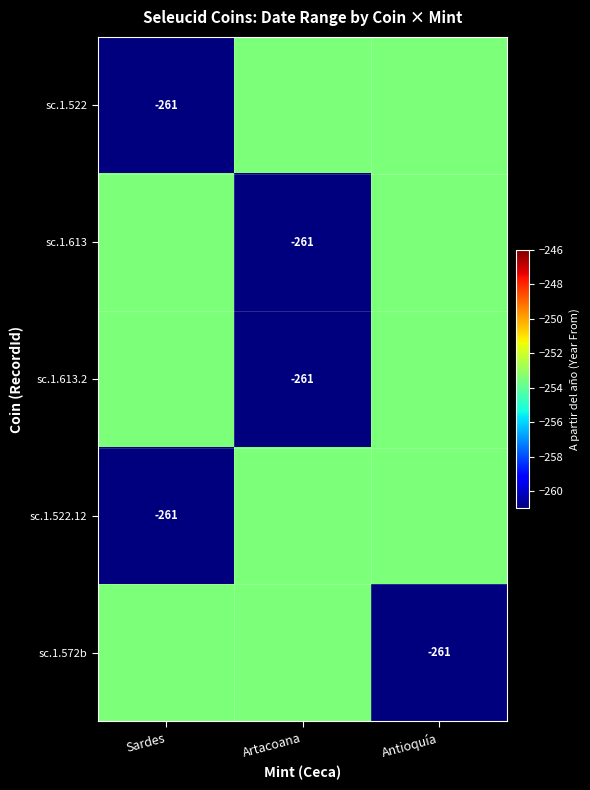

At which category is the sum across all series the highest?

Antioquía